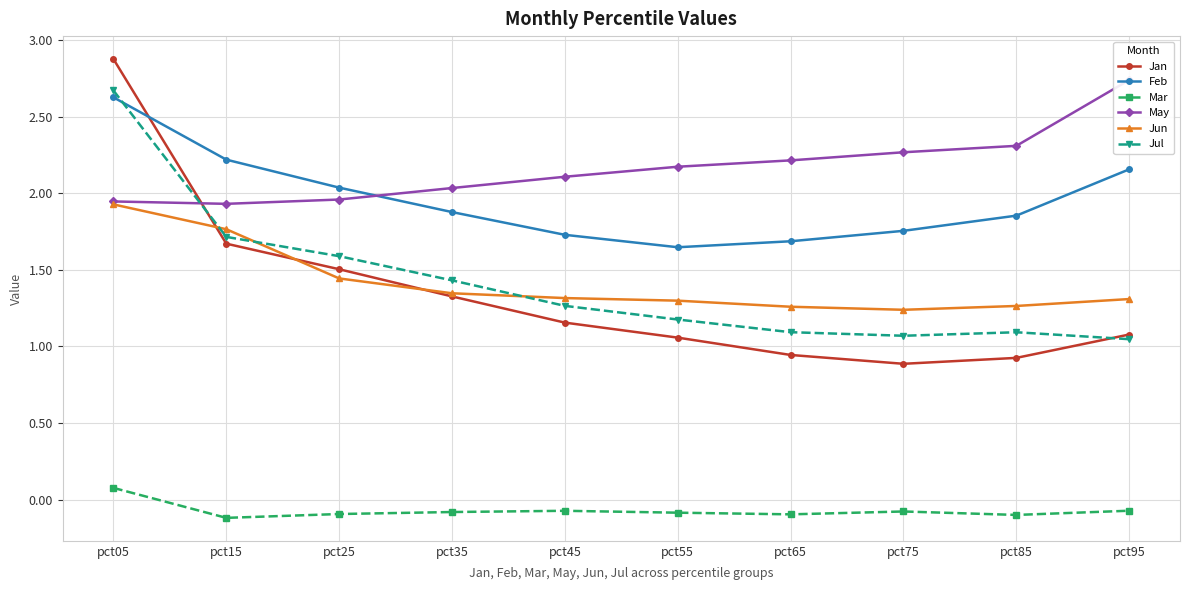

How many lines are shown in the chart?

6